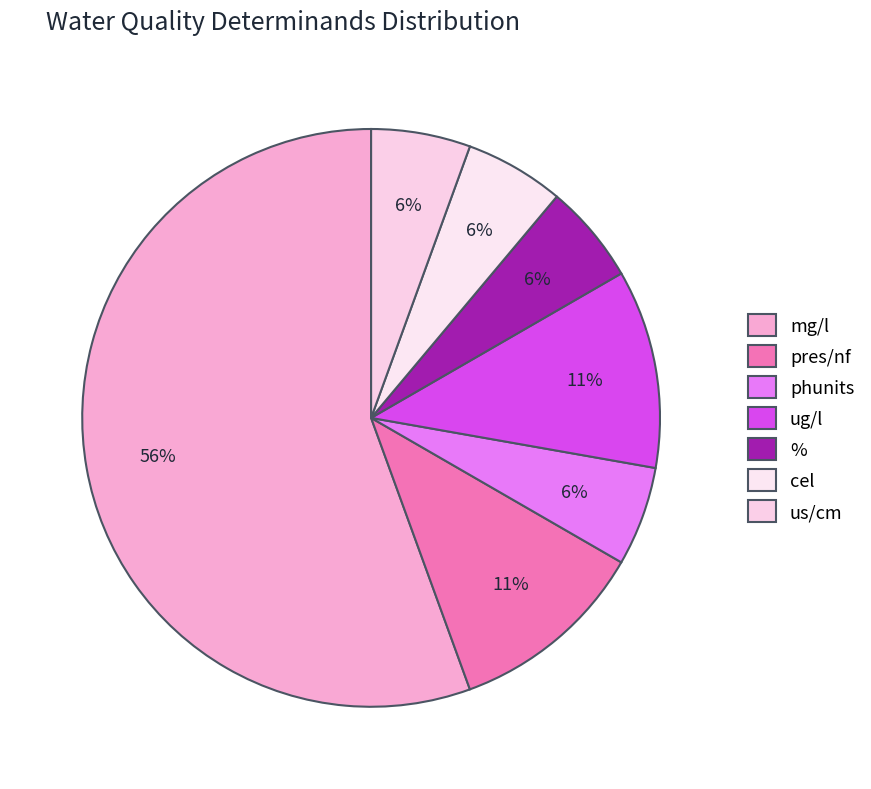

How many segments does this pie chart have?

7